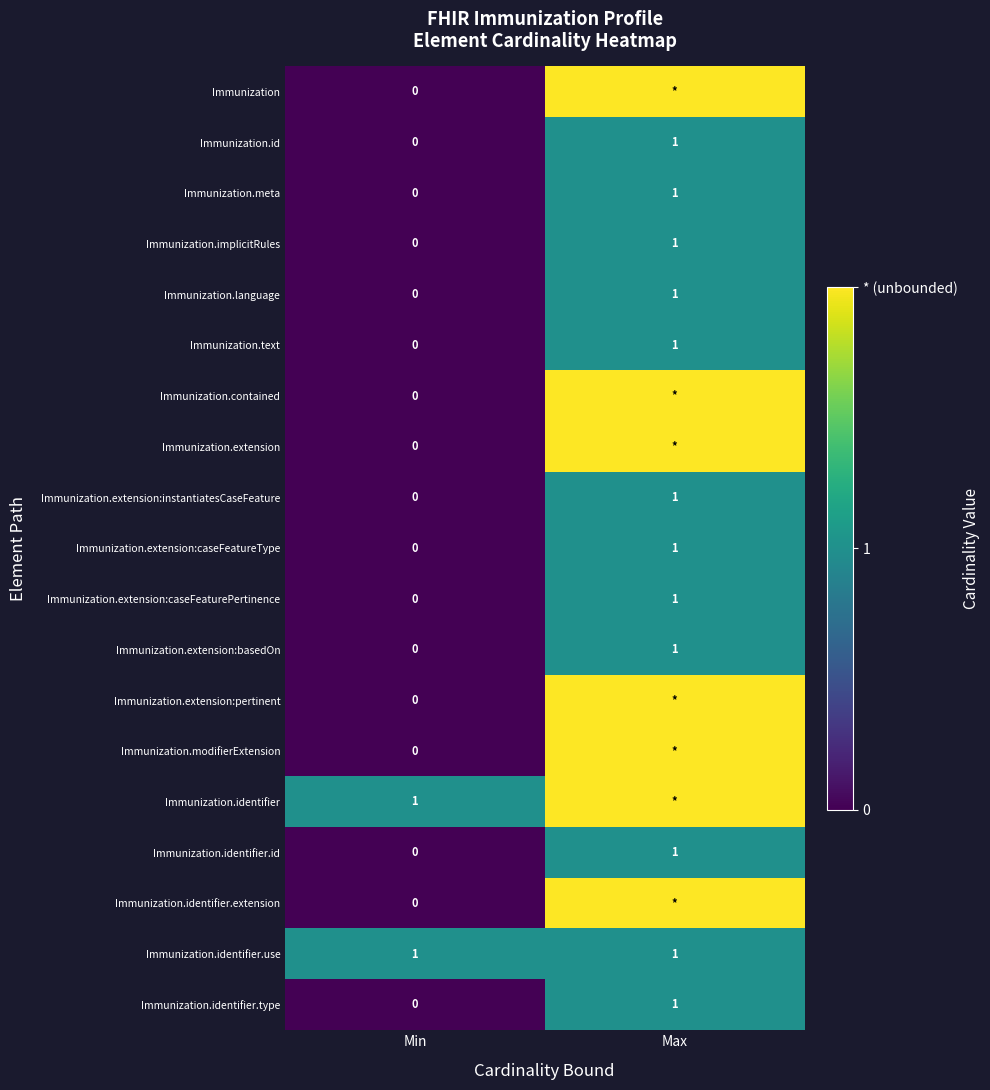

At which category is the sum across all series the highest?

Max